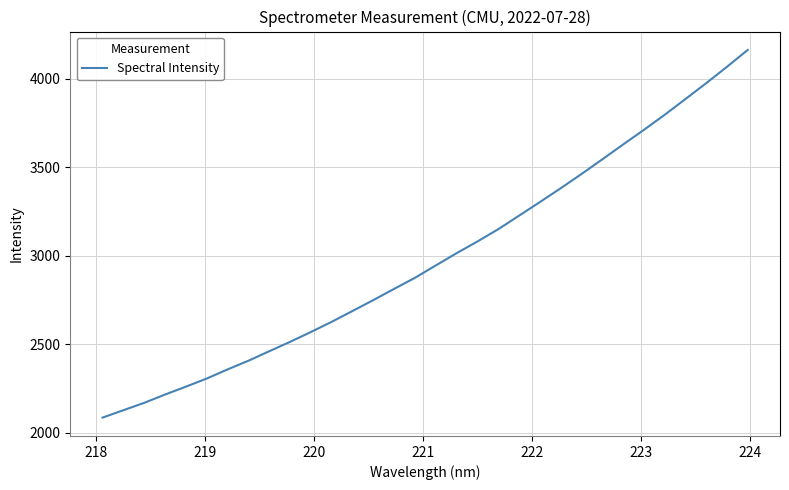

What is the difference between the second highest and minimum values?

1980.6